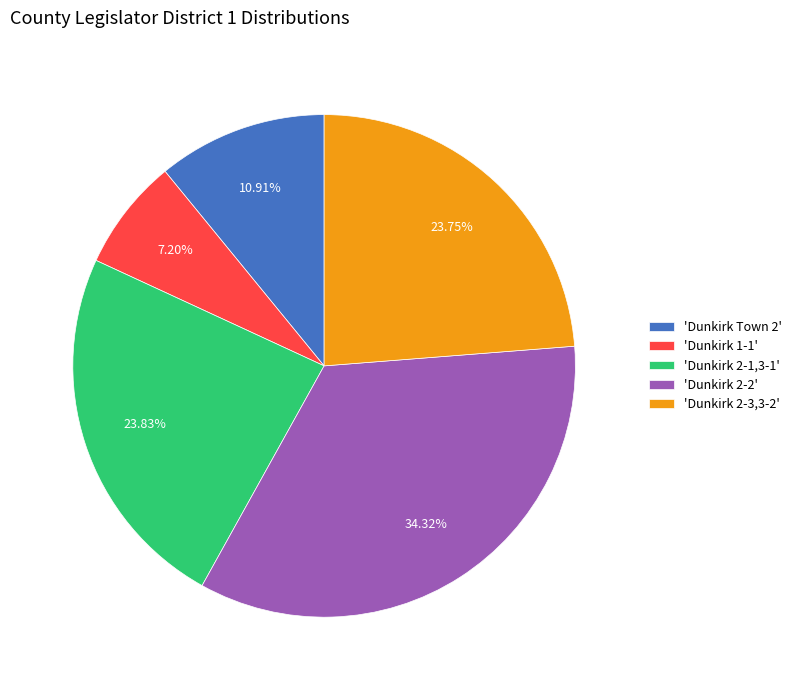

Approximately how many times larger is the value at 'Dunkirk 2-1,3-1' compared to 'Dunkirk 1-1'?

3.3